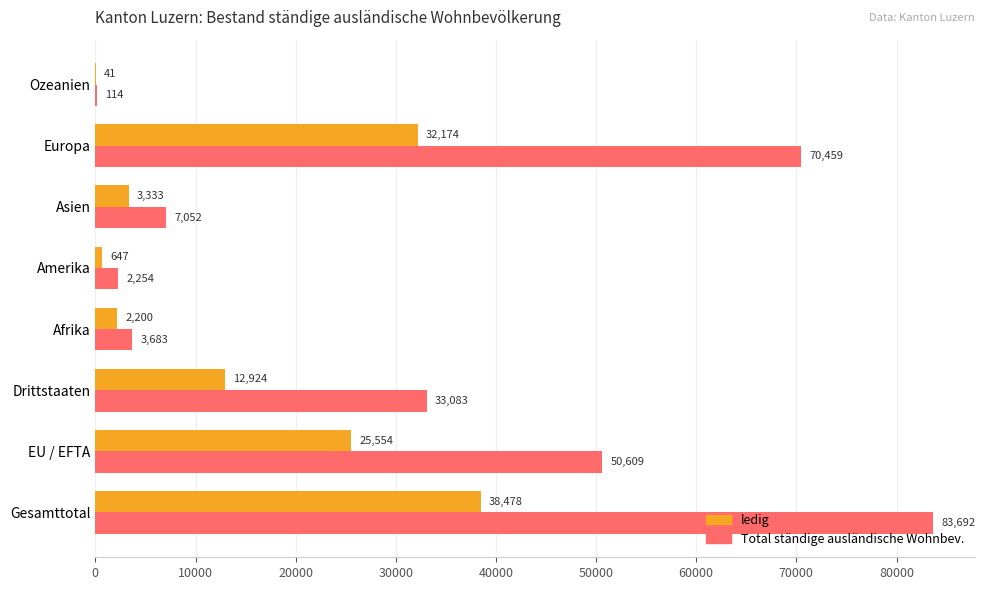

What is the greatest value displayed?

83692